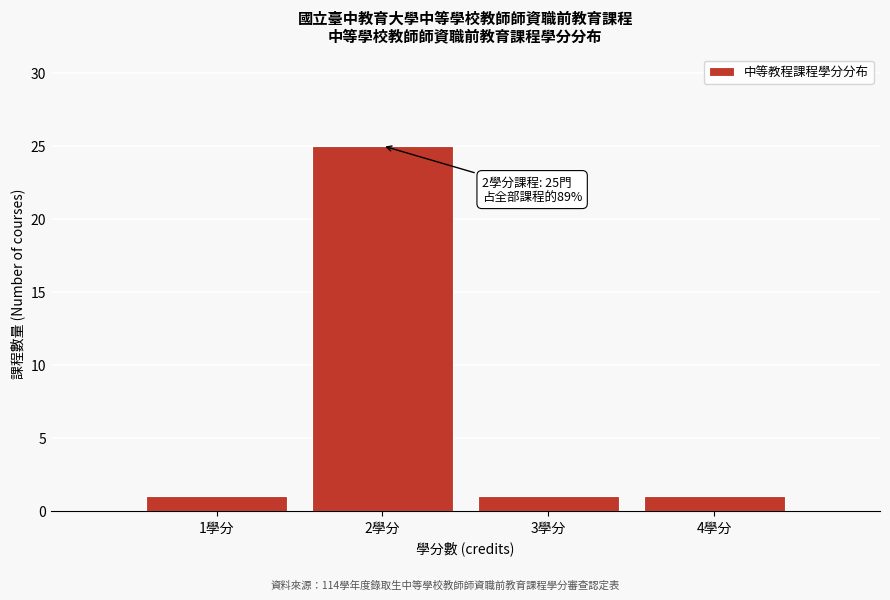

Reading right to left, extract all data points from this chart.

1	1	25	1